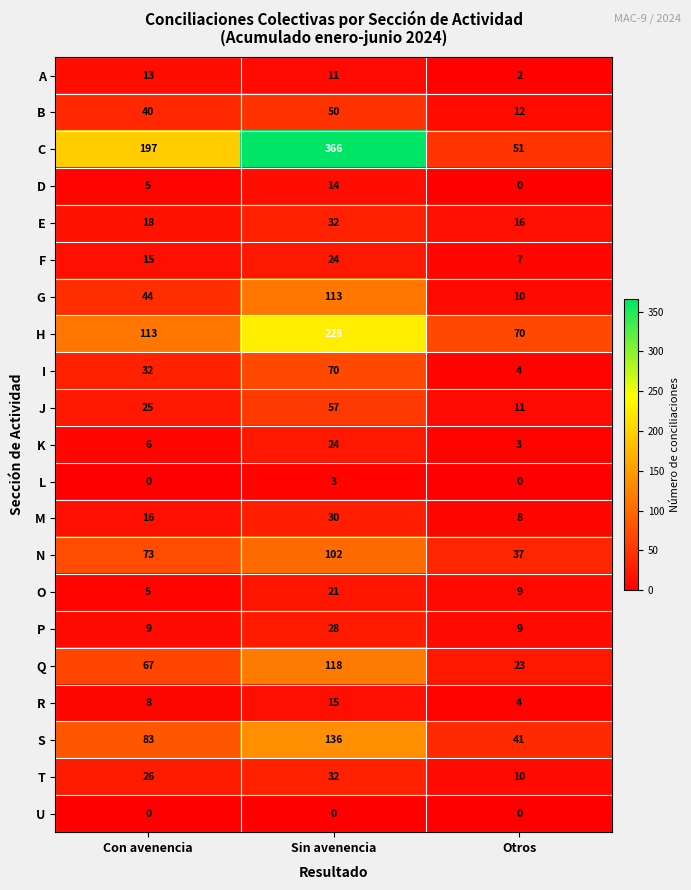

Rank the categories by O value from lowest to highest.

Con avenencia, Otros, Sin avenencia